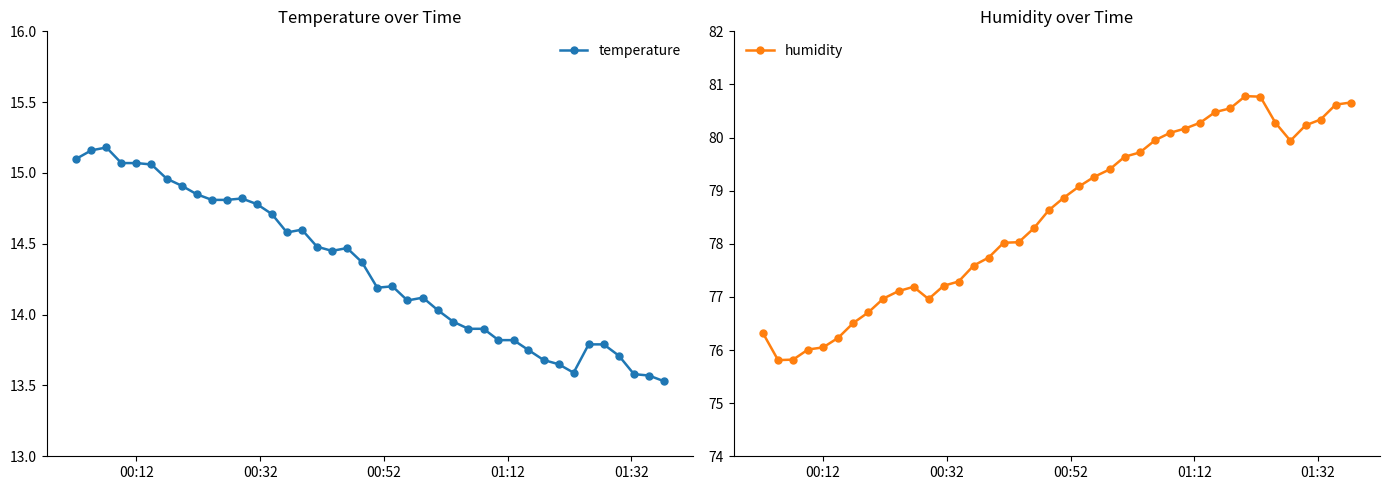

What is the lowest value of the temperature series?

13.5